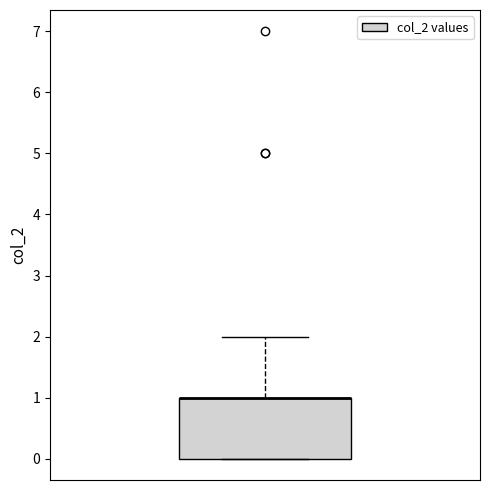

Transcribe this box plot: give where the median line is, the range the box spans, and where the two whiskers end, as read against the y-axis. The values are not printed on the chart, so give them approximately, as read against the axis.

median 1 (drawn on the box's upper edge), box 0 to 1, whiskers 0 to 2